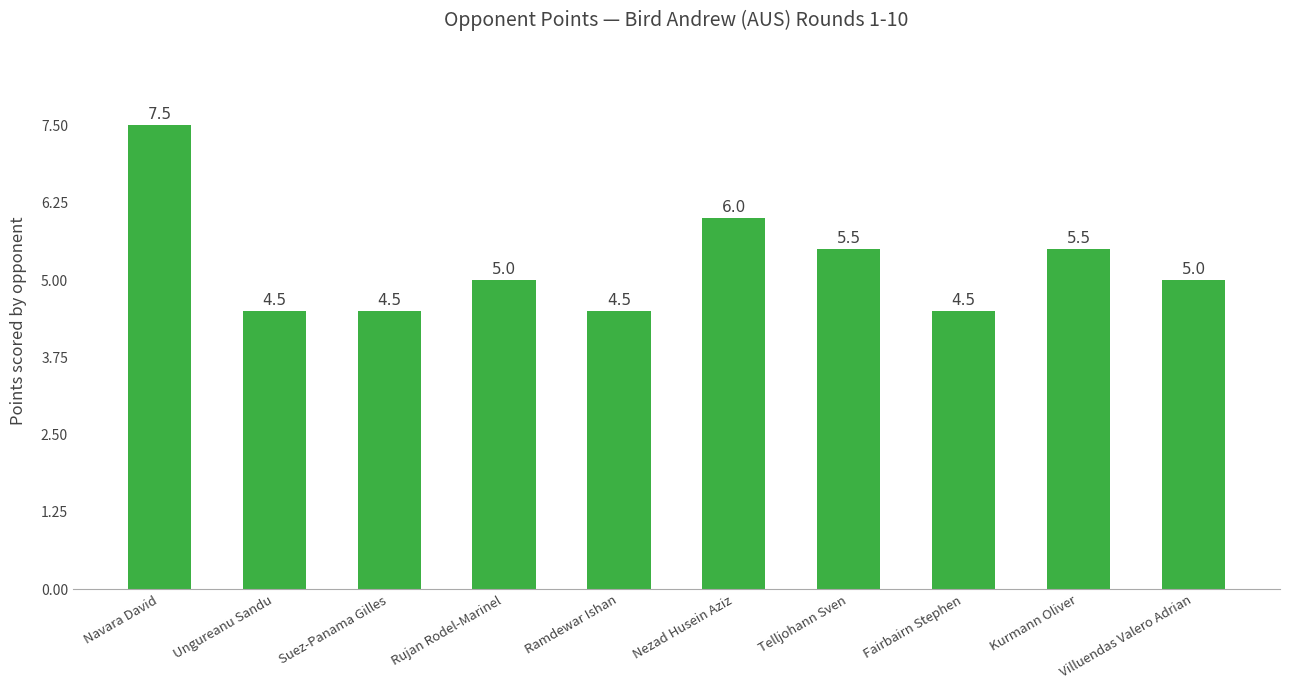

True or false: the data shows 2.1 at Ungureanu Sandu.

False